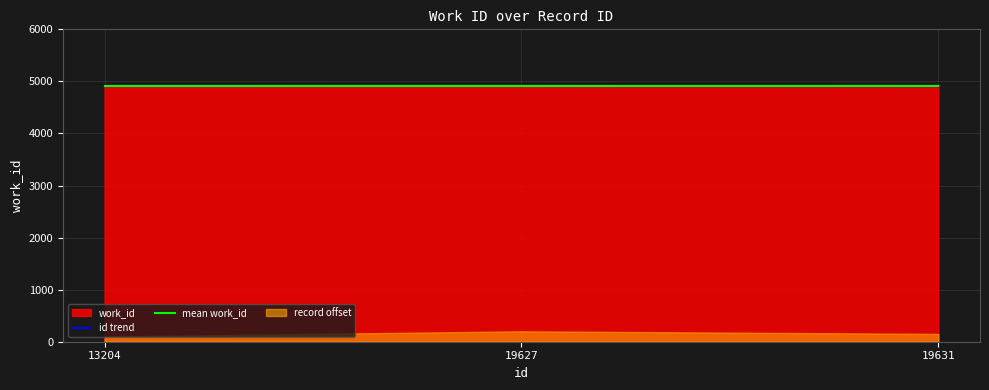

At how many categories does at least one series exceed 4916?

3